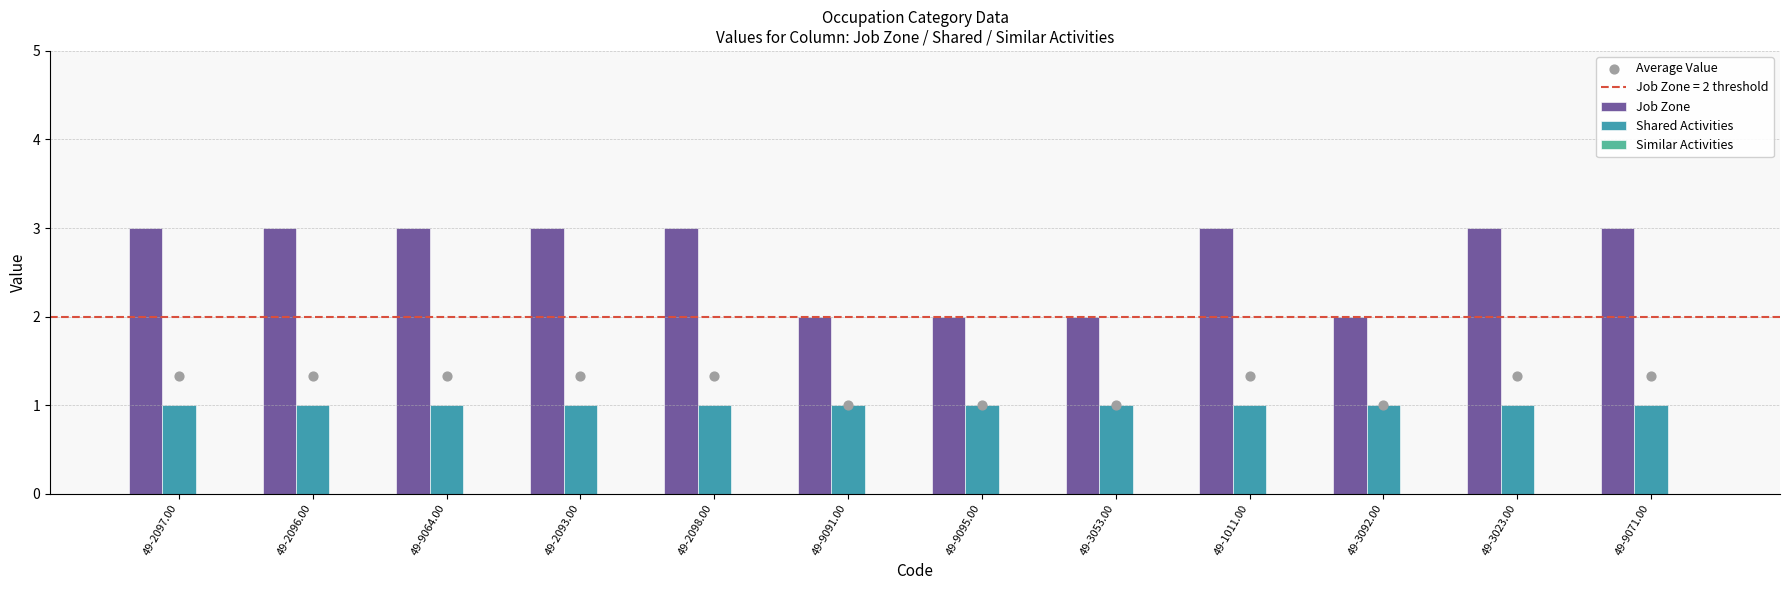

Which series reaches the minimum Y coordinate?

Similar Activities